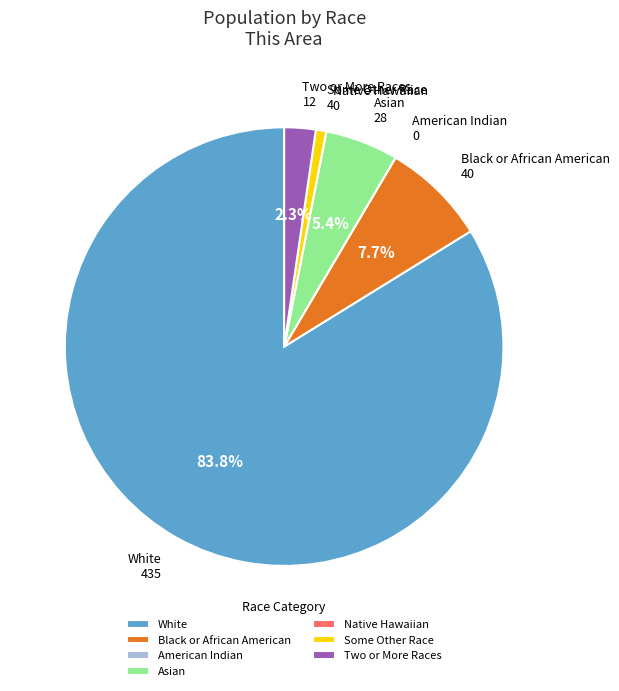

Which slice is the largest?

White